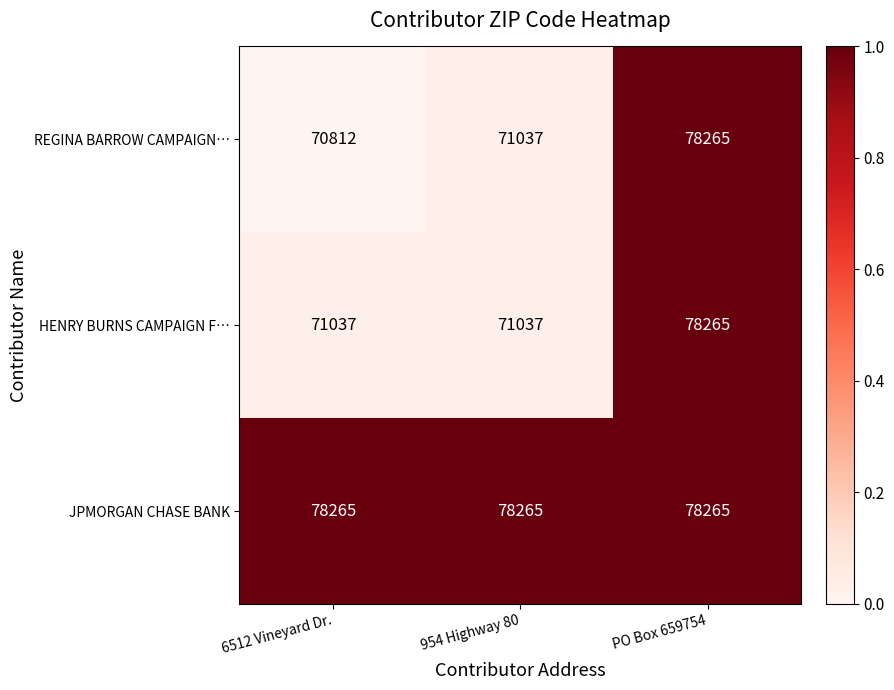

Is it true that REGINA BARROW CAMPAIGN… equals 100347 at 6512 Vineyard Dr.?

False